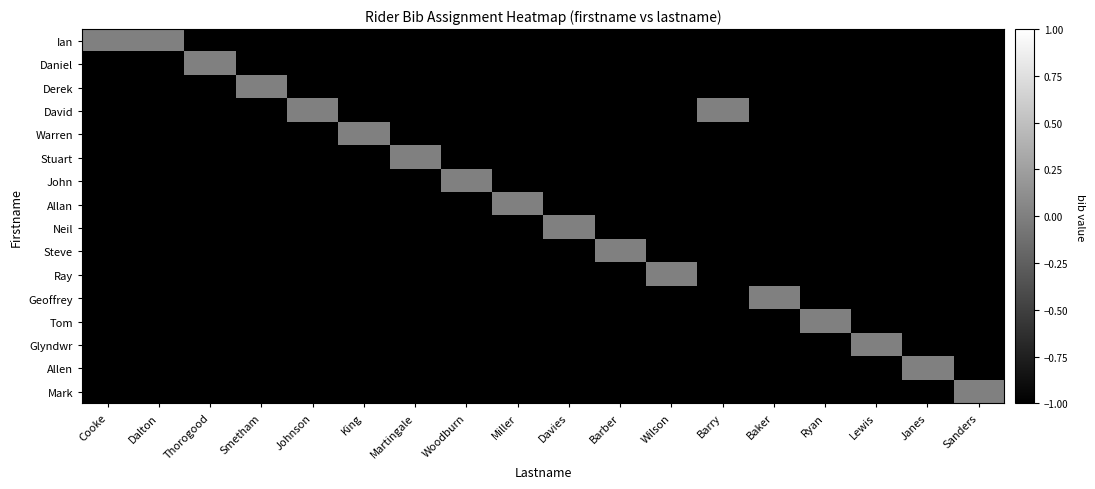

Reading left to right, extract all data points from this chart.

Ian: Cooke=0	Dalton=0	Thorogood=-1	Smetham=-1	Johnson=-1	King=-1	Martingale=-1	Woodburn=-1	Miller=-1	Davies=-1	Barber=-1	Wilson=-1	Barry=-1	Baker=-1	Ryan=-1	Lewis=-1	Janes=-1	Sanders=-1
Daniel: Cooke=-1	Dalton=-1	Thorogood=0	Smetham=-1	Johnson=-1	King=-1	Martingale=-1	Woodburn=-1	Miller=-1	Davies=-1	Barber=-1	Wilson=-1	Barry=-1	Baker=-1	Ryan=-1	Lewis=-1	Janes=-1	Sanders=-1
Derek: Cooke=-1	Dalton=-1	Thorogood=-1	Smetham=0	Johnson=-1	King=-1	Martingale=-1	Woodburn=-1	Miller=-1	Davies=-1	Barber=-1	Wilson=-1	Barry=-1	Baker=-1	Ryan=-1	Lewis=-1	Janes=-1	Sanders=-1
David: Cooke=-1	Dalton=-1	Thorogood=-1	Smetham=-1	Johnson=0	King=-1	Martingale=-1	Woodburn=-1	Miller=-1	Davies=-1	Barber=-1	Wilson=-1	Barry=0	Baker=-1	Ryan=-1	Lewis=-1	Janes=-1	Sanders=-1
Warren: Cooke=-1	Dalton=-1	Thorogood=-1	Smetham=-1	Johnson=-1	King=0	Martingale=-1	Woodburn=-1	Miller=-1	Davies=-1	Barber=-1	Wilson=-1	Barry=-1	Baker=-1	Ryan=-1	Lewis=-1	Janes=-1	Sanders=-1
Stuart: Cooke=-1	Dalton=-1	Thorogood=-1	Smetham=-1	Johnson=-1	King=-1	Martingale=0	Woodburn=-1	Miller=-1	Davies=-1	Barber=-1	Wilson=-1	Barry=-1	Baker=-1	Ryan=-1	Lewis=-1	Janes=-1	Sanders=-1
John: Cooke=-1	Dalton=-1	Thorogood=-1	Smetham=-1	Johnson=-1	King=-1	Martingale=-1	Woodburn=0	Miller=-1	Davies=-1	Barber=-1	Wilson=-1	Barry=-1	Baker=-1	Ryan=-1	Lewis=-1	Janes=-1	Sanders=-1
Allan: Cooke=-1	Dalton=-1	Thorogood=-1	Smetham=-1	Johnson=-1	King=-1	Martingale=-1	Woodburn=-1	Miller=0	Davies=-1	Barber=-1	Wilson=-1	Barry=-1	Baker=-1	Ryan=-1	Lewis=-1	Janes=-1	Sanders=-1
Neil: Cooke=-1	Dalton=-1	Thorogood=-1	Smetham=-1	Johnson=-1	King=-1	Martingale=-1	Woodburn=-1	Miller=-1	Davies=0	Barber=-1	Wilson=-1	Barry=-1	Baker=-1	Ryan=-1	Lewis=-1	Janes=-1	Sanders=-1
Steve: Cooke=-1	Dalton=-1	Thorogood=-1	Smetham=-1	Johnson=-1	King=-1	Martingale=-1	Woodburn=-1	Miller=-1	Davies=-1	Barber=0	Wilson=-1	Barry=-1	Baker=-1	Ryan=-1	Lewis=-1	Janes=-1	Sanders=-1
Ray: Cooke=-1	Dalton=-1	Thorogood=-1	Smetham=-1	Johnson=-1	King=-1	Martingale=-1	Woodburn=-1	Miller=-1	Davies=-1	Barber=-1	Wilson=0	Barry=-1	Baker=-1	Ryan=-1	Lewis=-1	Janes=-1	Sanders=-1
Geoffrey: Cooke=-1	Dalton=-1	Thorogood=-1	Smetham=-1	Johnson=-1	King=-1	Martingale=-1	Woodburn=-1	Miller=-1	Davies=-1	Barber=-1	Wilson=-1	Barry=-1	Baker=0	Ryan=-1	Lewis=-1	Janes=-1	Sanders=-1
Tom: Cooke=-1	Dalton=-1	Thorogood=-1	Smetham=-1	Johnson=-1	King=-1	Martingale=-1	Woodburn=-1	Miller=-1	Davies=-1	Barber=-1	Wilson=-1	Barry=-1	Baker=-1	Ryan=0	Lewis=-1	Janes=-1	Sanders=-1
Glyndwr: Cooke=-1	Dalton=-1	Thorogood=-1	Smetham=-1	Johnson=-1	King=-1	Martingale=-1	Woodburn=-1	Miller=-1	Davies=-1	Barber=-1	Wilson=-1	Barry=-1	Baker=-1	Ryan=-1	Lewis=0	Janes=-1	Sanders=-1
Allen: Cooke=-1	Dalton=-1	Thorogood=-1	Smetham=-1	Johnson=-1	King=-1	Martingale=-1	Woodburn=-1	Miller=-1	Davies=-1	Barber=-1	Wilson=-1	Barry=-1	Baker=-1	Ryan=-1	Lewis=-1	Janes=0	Sanders=-1
Mark: Cooke=-1	Dalton=-1	Thorogood=-1	Smetham=-1	Johnson=-1	King=-1	Martingale=-1	Woodburn=-1	Miller=-1	Davies=-1	Barber=-1	Wilson=-1	Barry=-1	Baker=-1	Ryan=-1	Lewis=-1	Janes=-1	Sanders=0